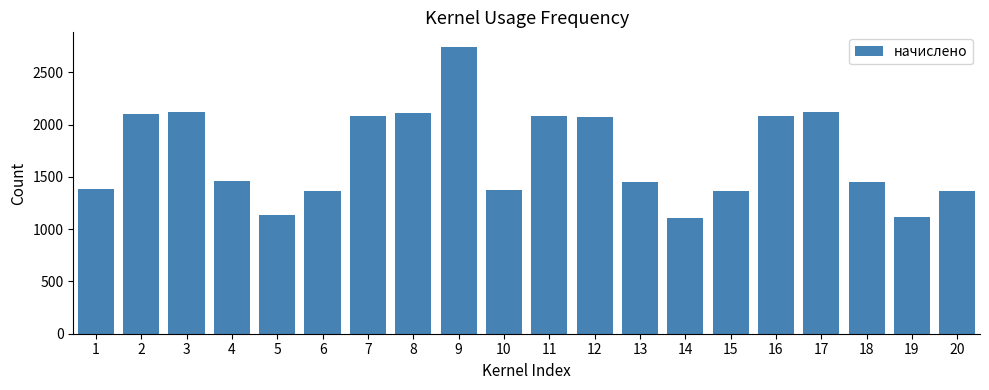

What is the greatest value displayed?

2744.4